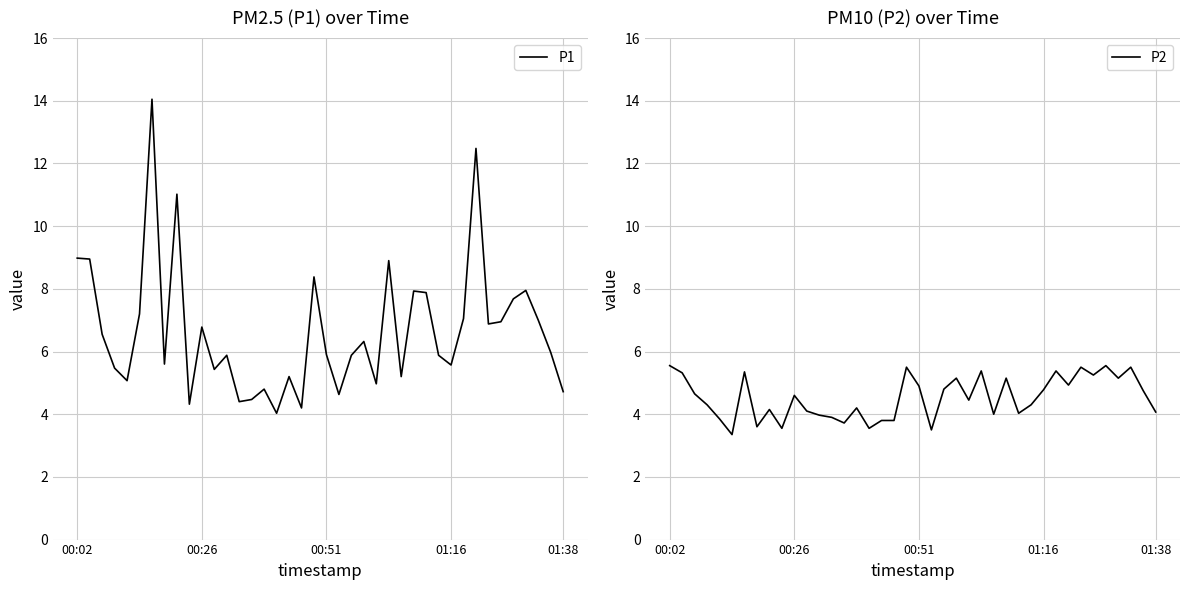

What value does the P2 series have at 01:16?

4.8